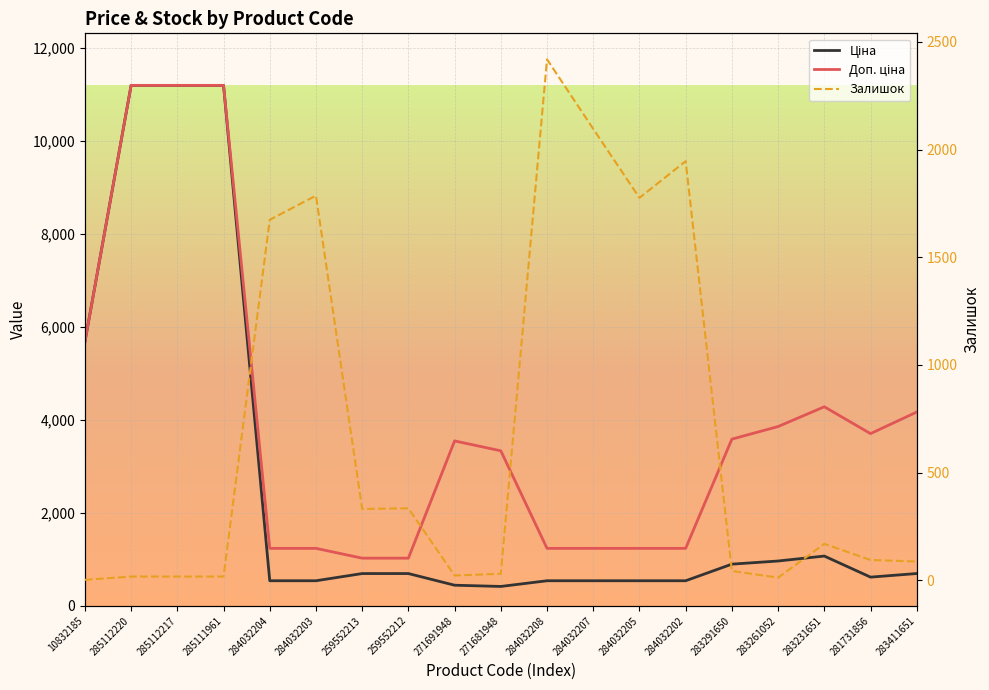

Where does the Доп. ціна series first go above 3544?

10832185